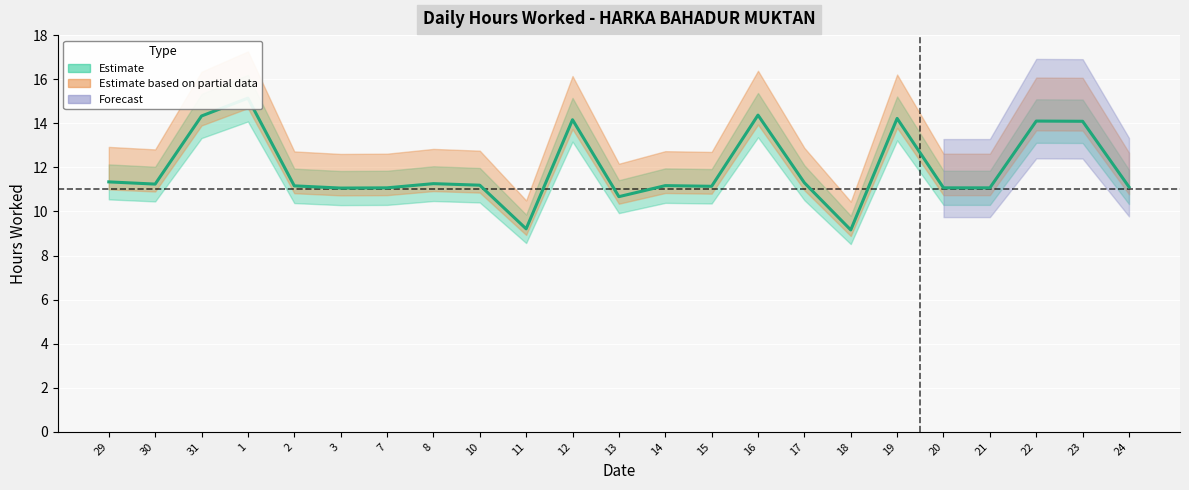

What is the smallest value displayed?

9.2